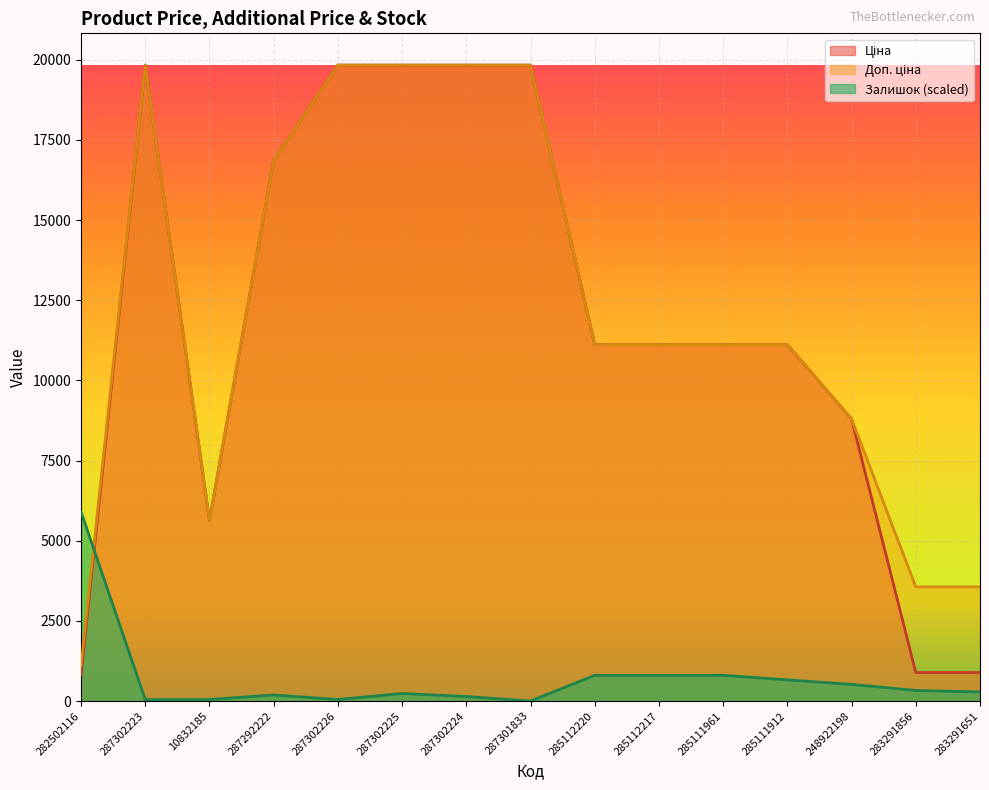

How many lines are shown in the chart?

3